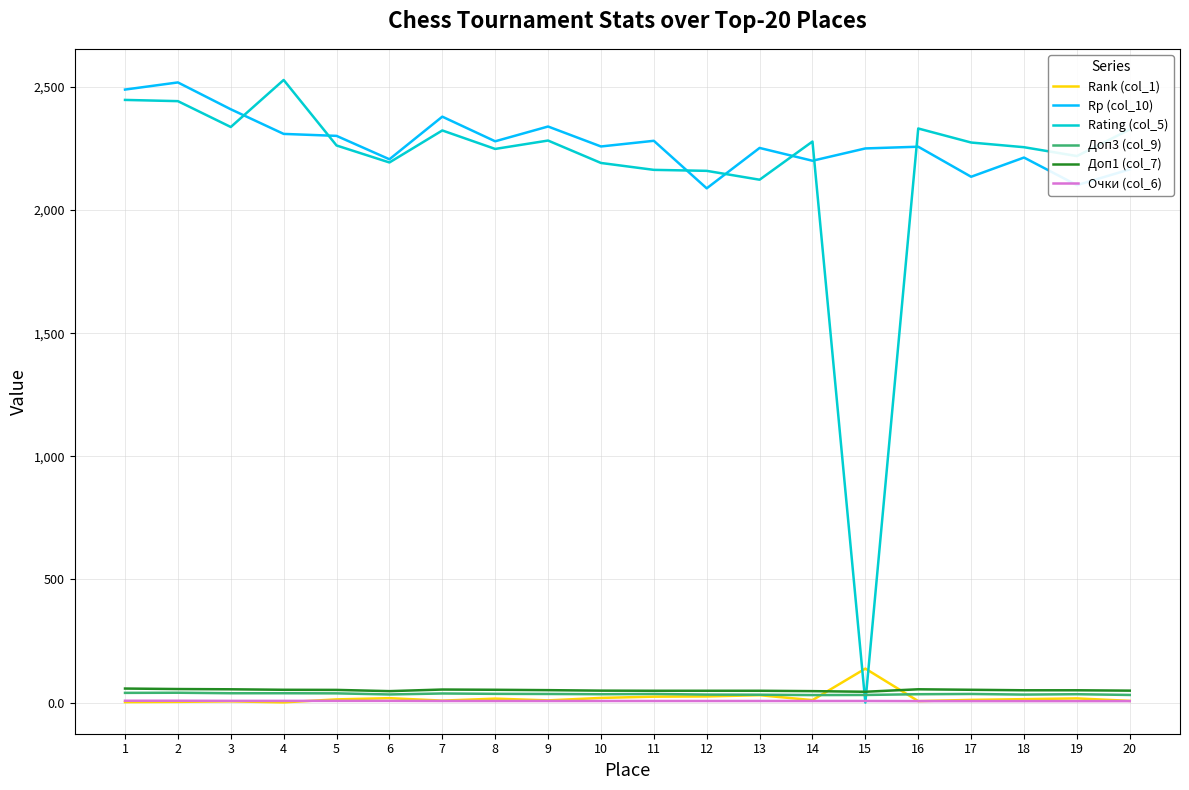

True or false: Rank (col_1) and Rp (col_10) cross at least once.

False